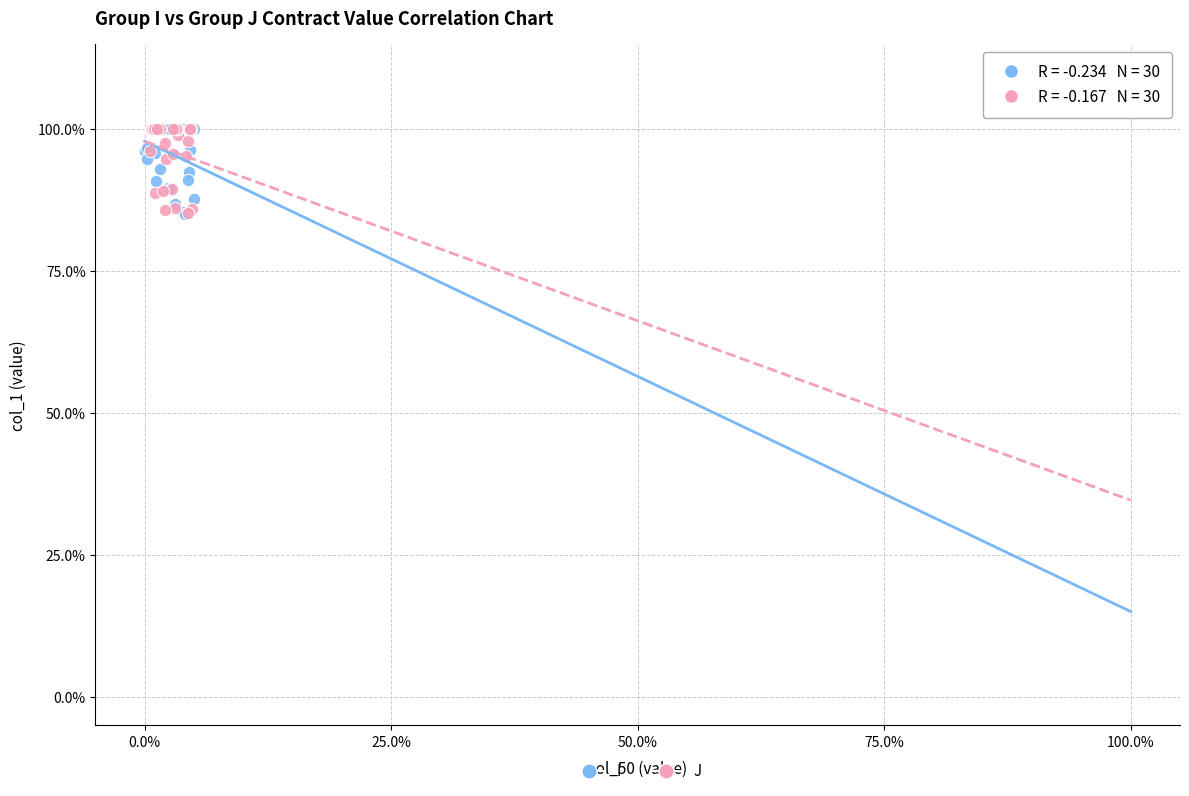

What are all the series names shown in the legend?

I, J